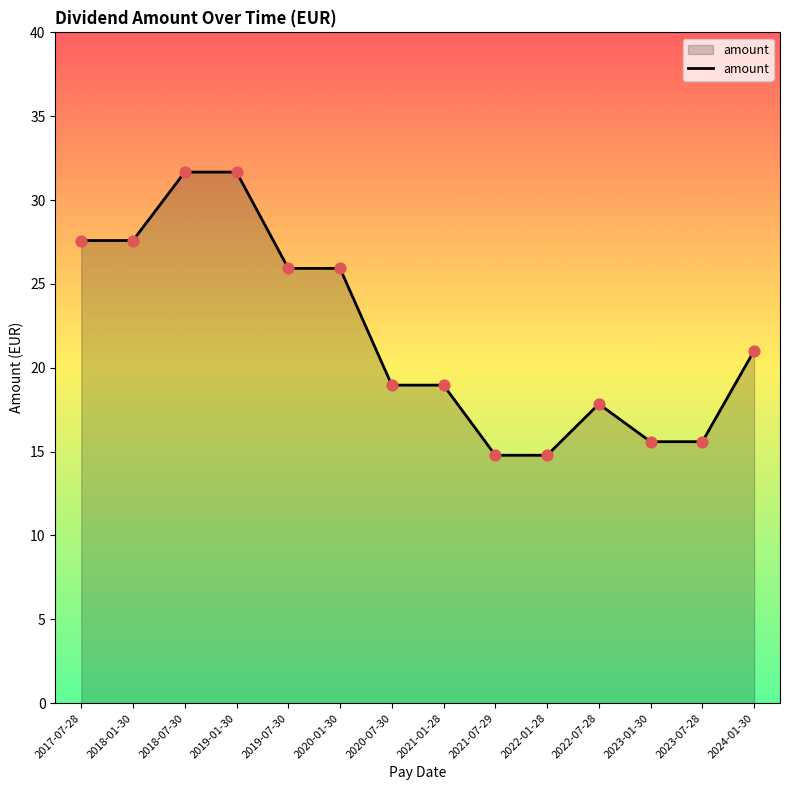

What is the change in value from 2018-07-30 to 2021-01-28?

-12.7